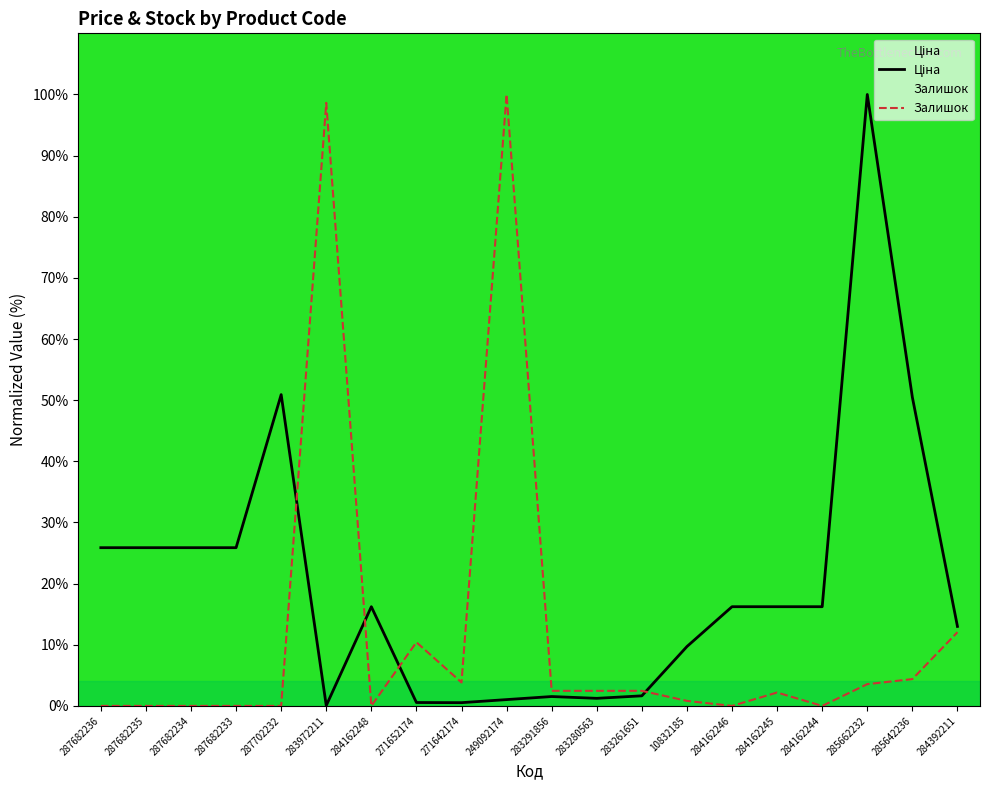

What is the label of the 12th point from the right?

271642174